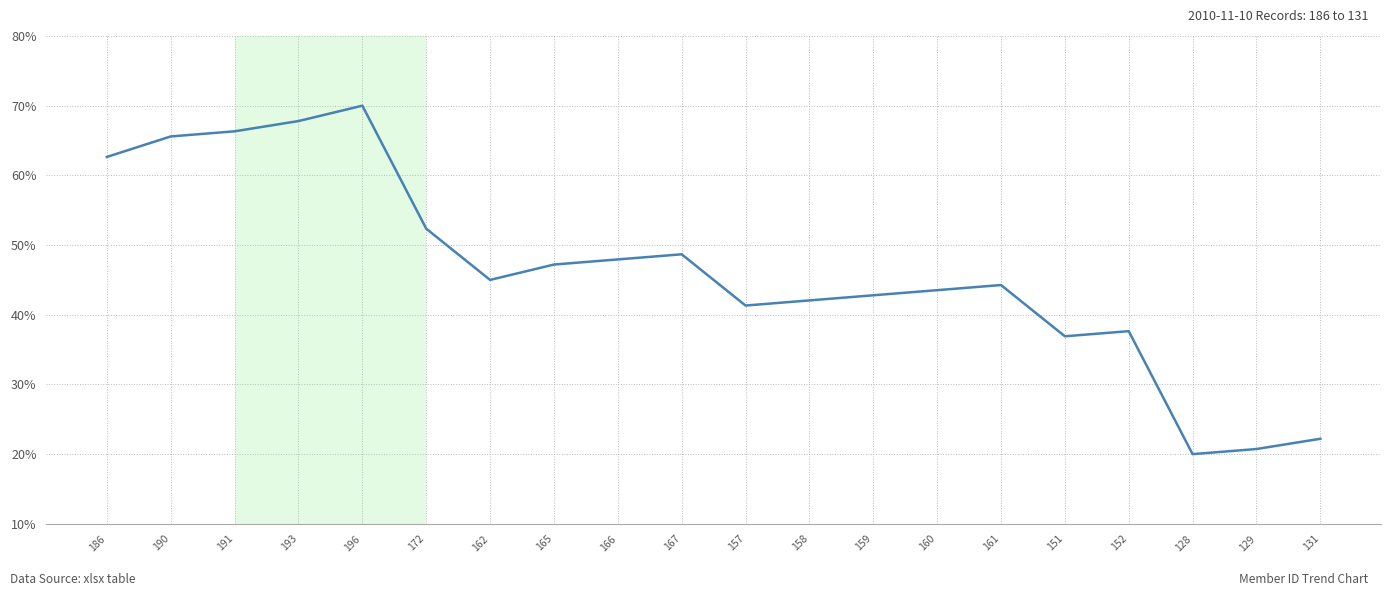

What position from the left is 191?

3